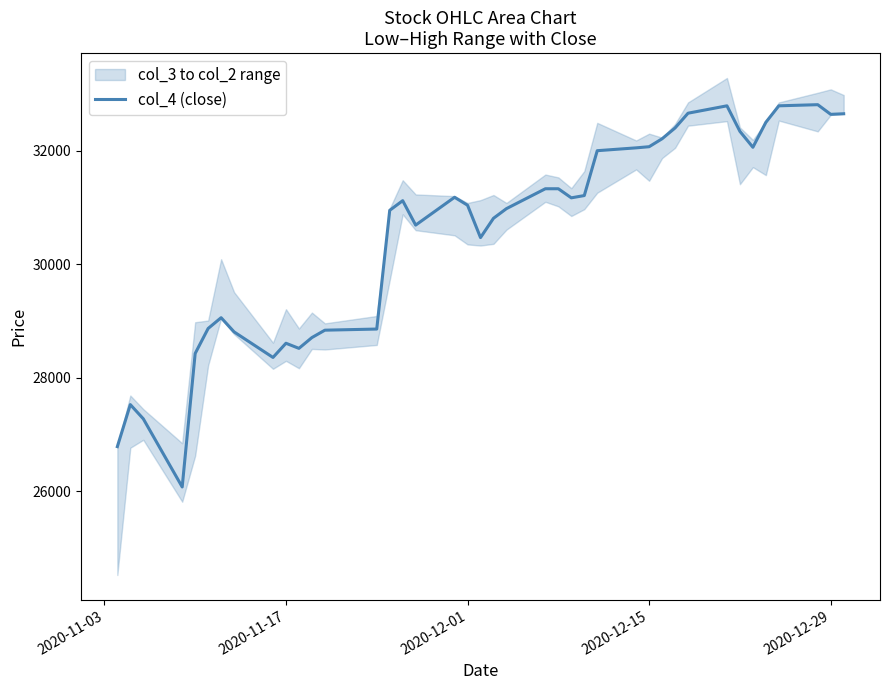

What is the maximum value shown in the chart?

32810